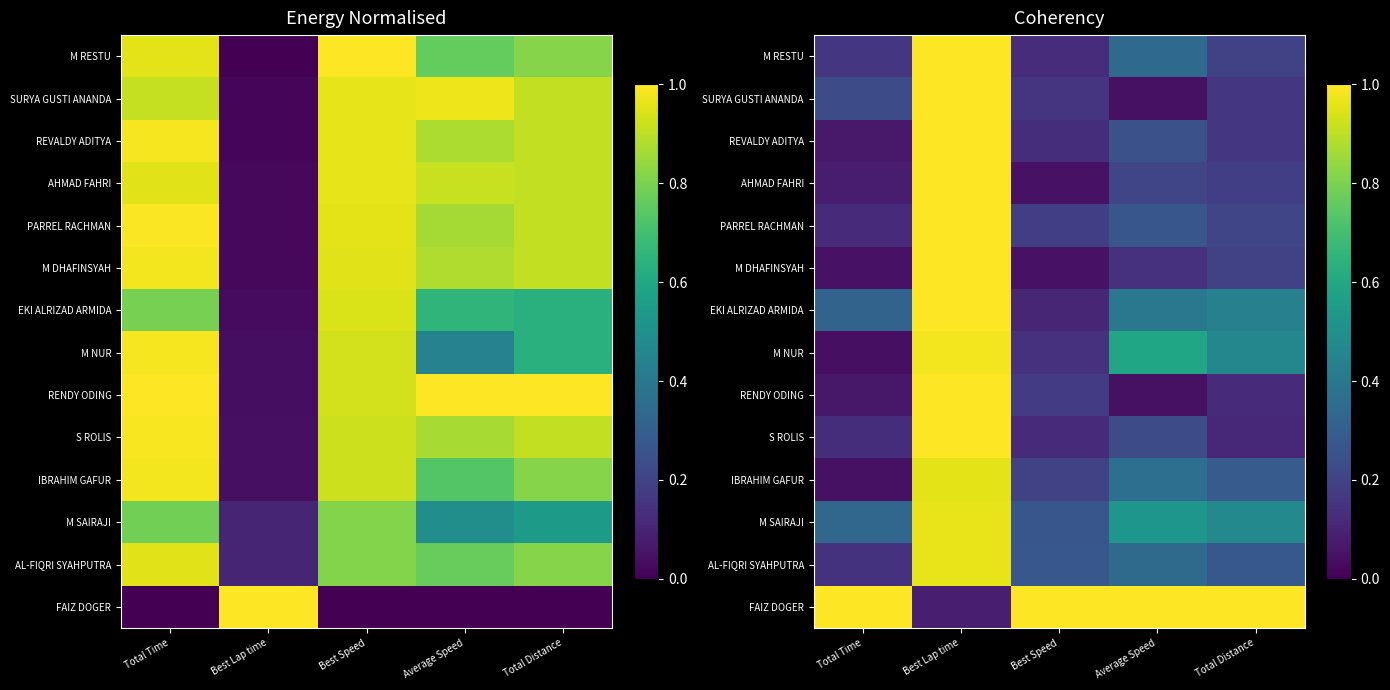

What is the spread (max minus min) of values at Total Time?

1.0